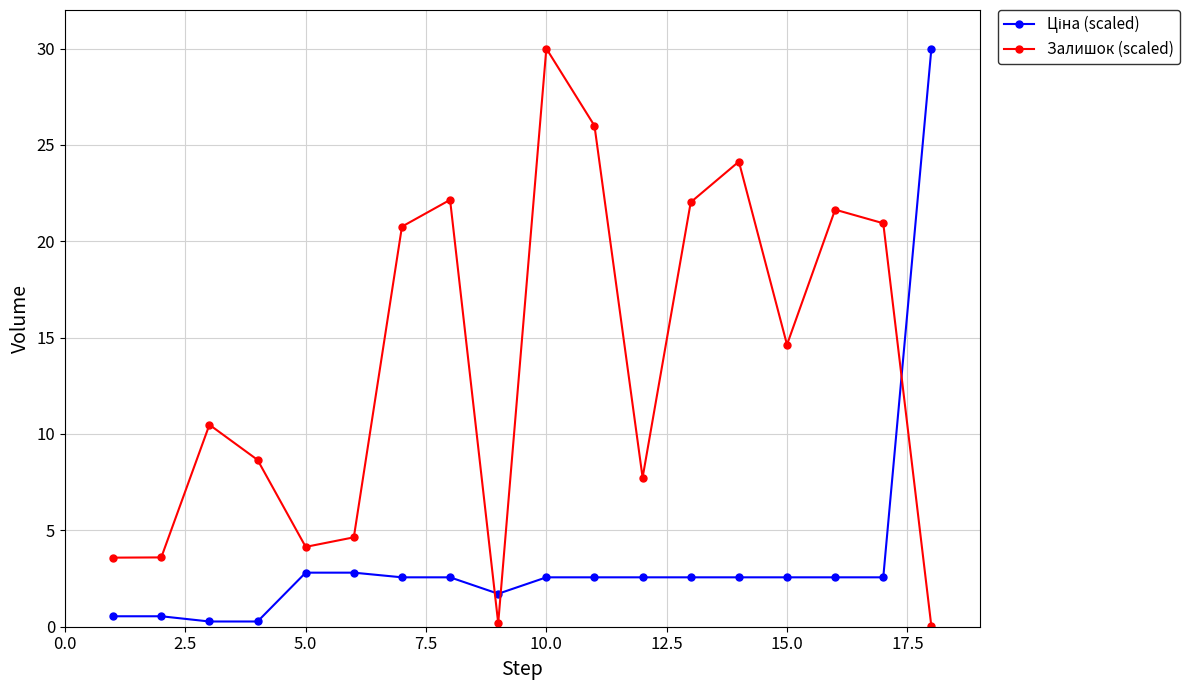

Which series has the largest total across all categories?

Залишок (scaled)